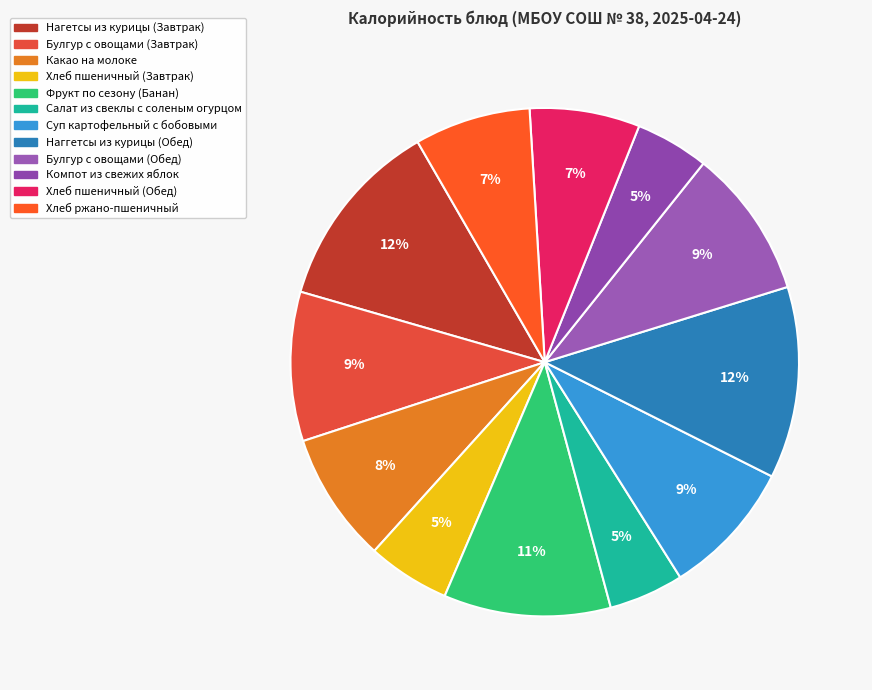

How many segments does this pie chart have?

12